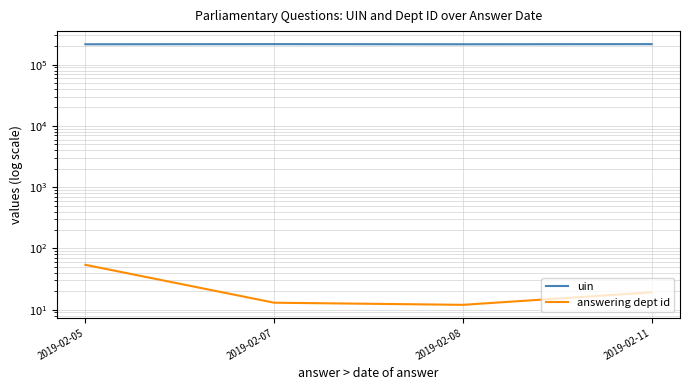

List the series in order of their peak value, lowest first.

answering dept id, uin